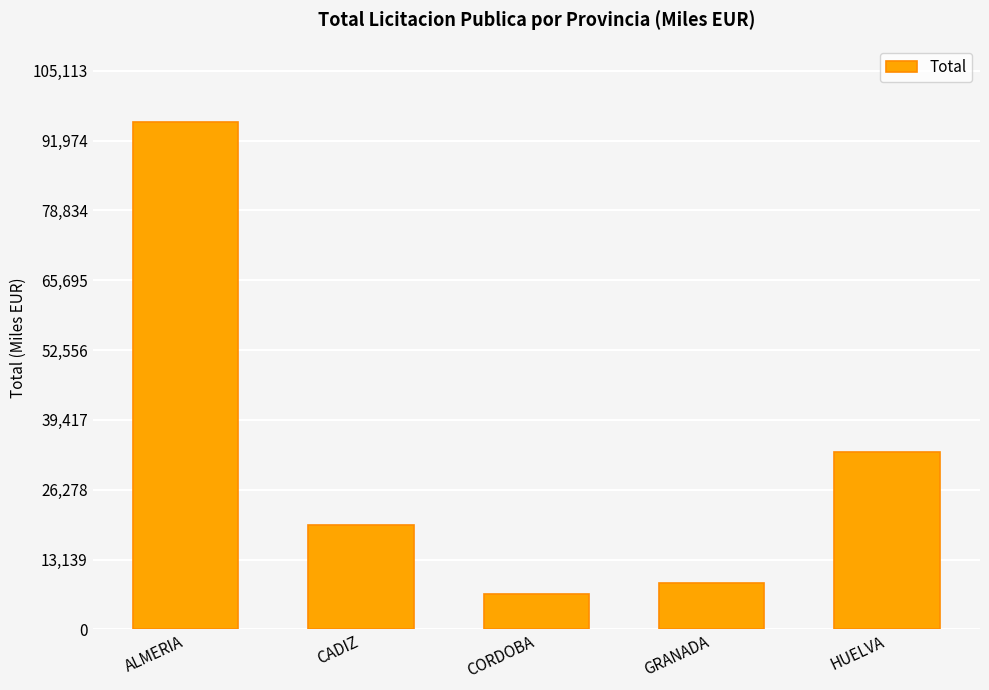

Approximately how many times larger is the value at HUELVA compared to GRANADA?

3.8